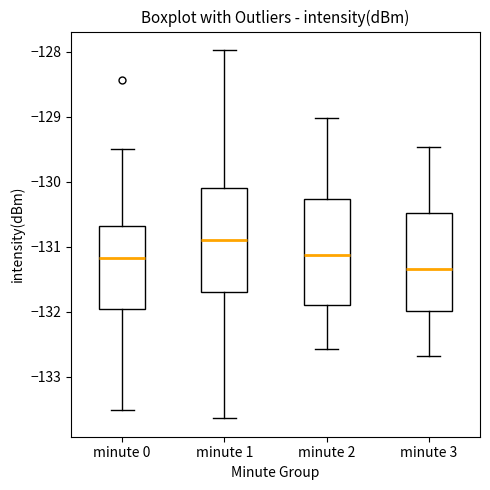

Which box's median line is the lowest?

minute 3